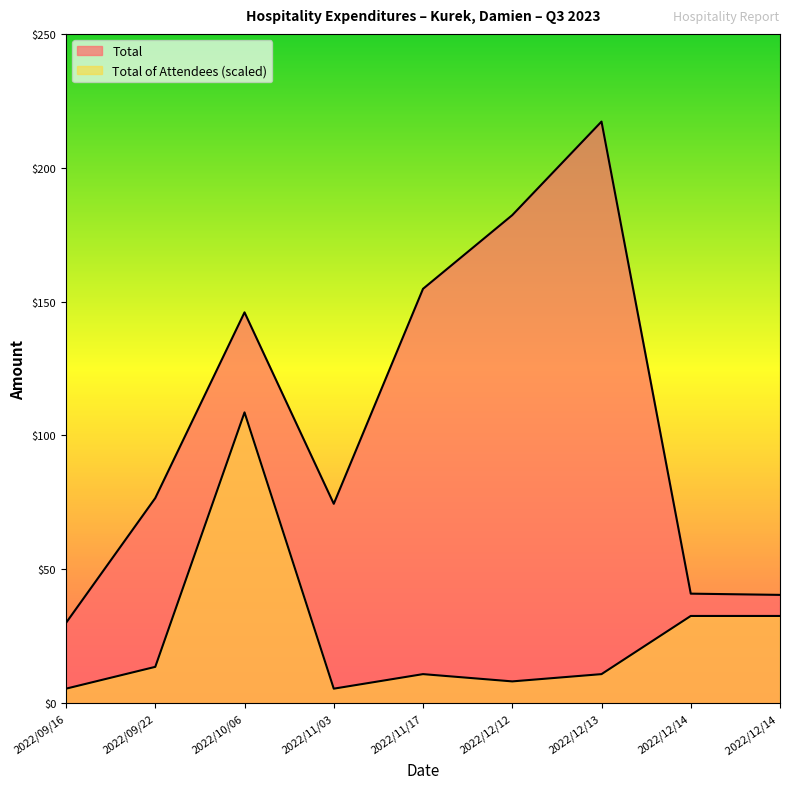

What is the label of the 5th point from the right?

2022/11/17